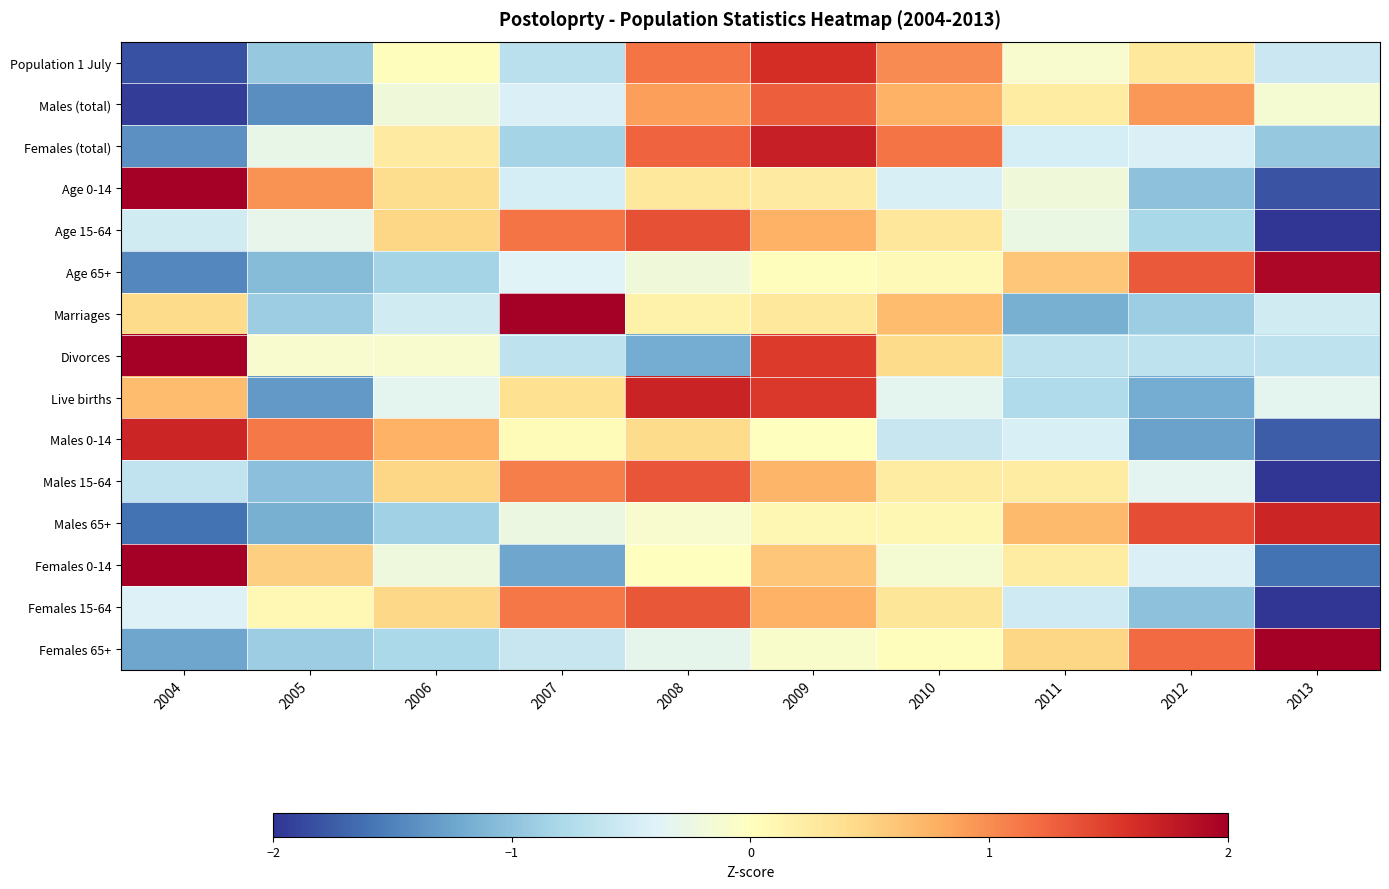

At how many categories does at least one series exceed 0?

10